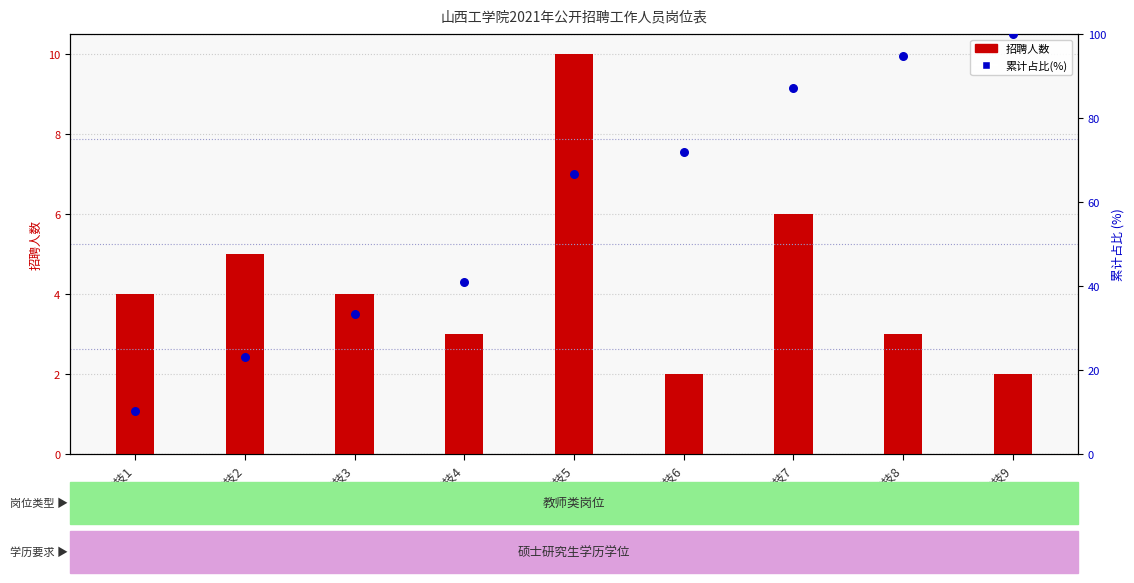

Which series reaches the minimum Y coordinate?

招聘人数